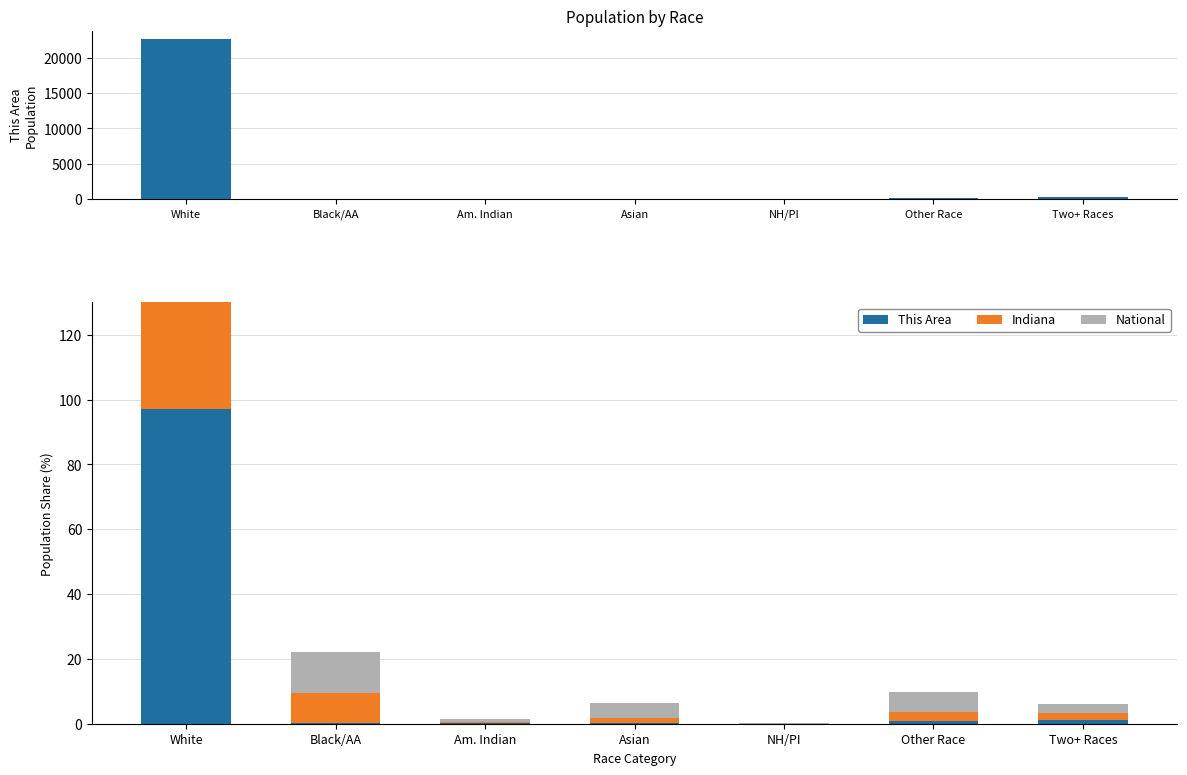

What is the difference between the highest and lowest values at White?

24.7